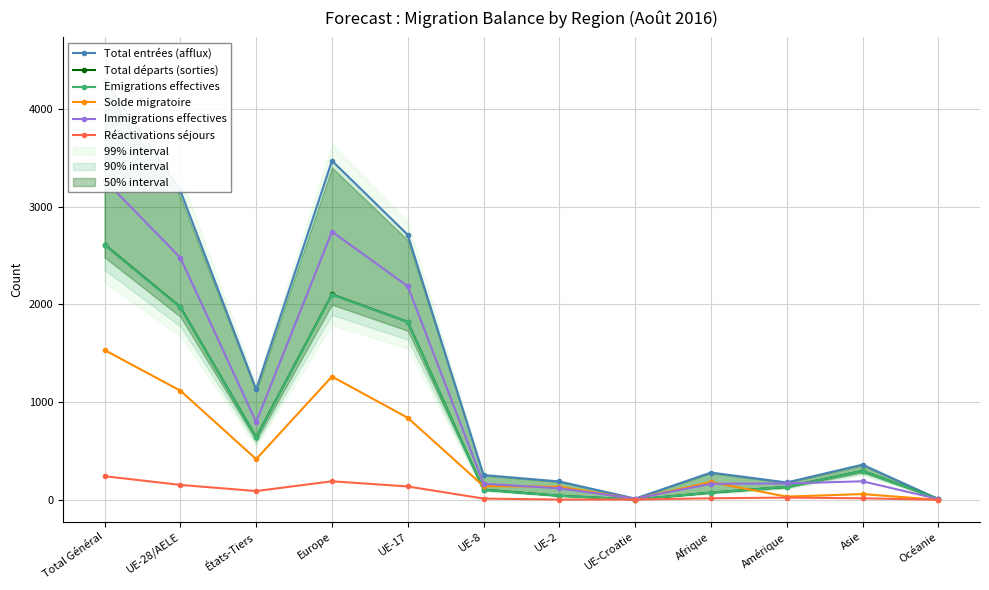

How many values in the Réactivations séjours series exceed 22?

5